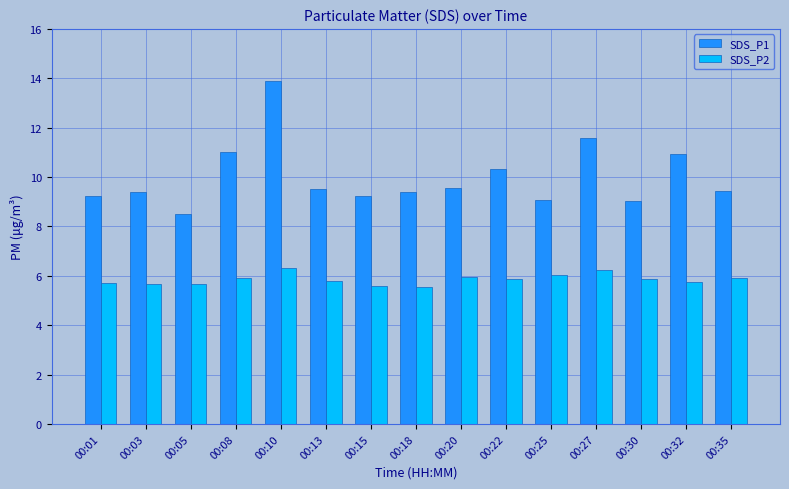

What value does the SDS_P1 series have at 00:25?

9.1